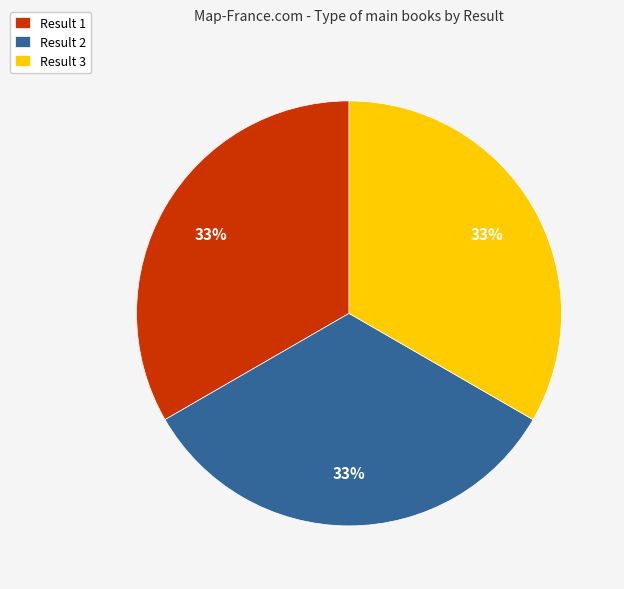

Is there a majority slice in this chart?

No